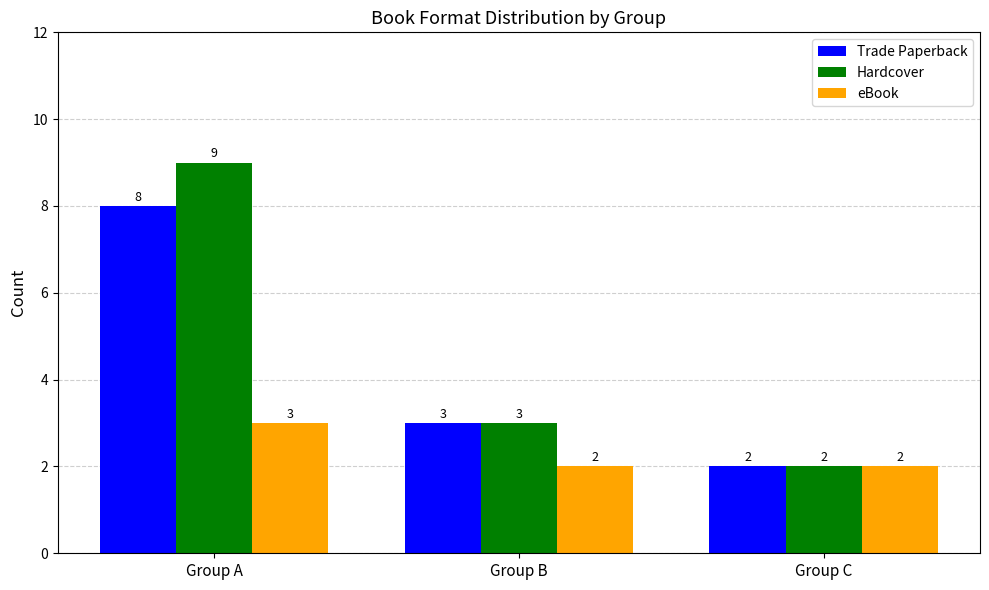

List the labels in order of Hardcover value, largest first.

Group A, Group B, Group C